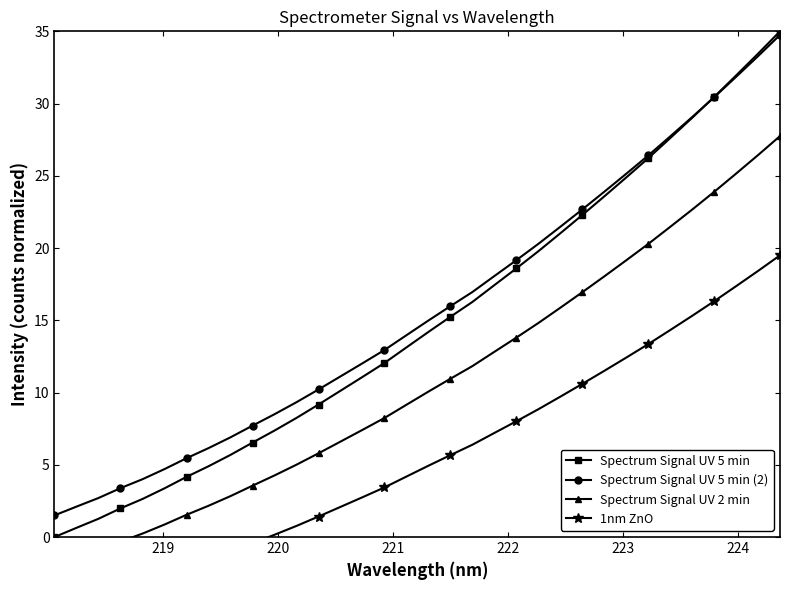

Reading left to right, what are all the values shown in this chart?

Spectrum Signal UV 5 min: 0.0	0.6	1.3	2.0	2.6	3.4	4.2	4.9	5.7	6.5	7.4	8.2	9.2	10.1	11.1	12.1	13.1	14.2	15.2	16.3	17.4	18.6	19.8	21.0	22.3	23.6	24.9	26.2	27.6	29.0	30.5	31.9	33.5	35.0
Spectrum Signal UV 5 min (2): 1.5	2.1	2.7	3.4	4.0	4.7	5.5	6.2	6.9	7.7	8.5	9.3	10.2	11.1	12.0	12.9	14.0	15.0	16.0	17.0	18.1	19.2	20.3	21.5	22.7	23.9	25.1	26.4	27.7	29.1	30.4	31.8	33.3	34.8
Spectrum Signal UV 2 min: -2.0	-1.5	-0.9	-0.3	0.2	0.9	1.5	2.2	2.8	3.6	4.3	5.0	5.8	6.6	7.4	8.2	9.2	10.1	11.0	11.8	12.8	13.8	14.8	15.9	16.9	18.0	19.2	20.3	21.5	22.7	23.9	25.2	26.4	27.8
1nm ZnO: -5.0	-4.6	-4.1	-3.6	-3.2	-2.6	-2.1	-1.6	-1.0	-0.4	0.2	0.8	1.4	2.1	2.8	3.4	4.2	4.9	5.7	6.4	7.2	8.0	8.8	9.7	10.6	11.5	12.4	13.4	14.3	15.3	16.3	17.4	18.4	19.5